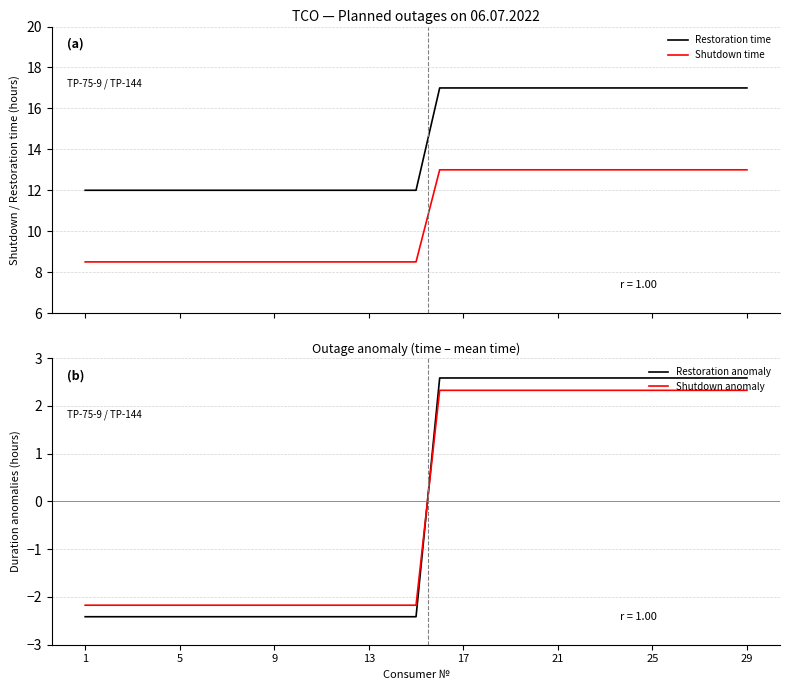

Which category has the lowest value in the Restoration time series?

1